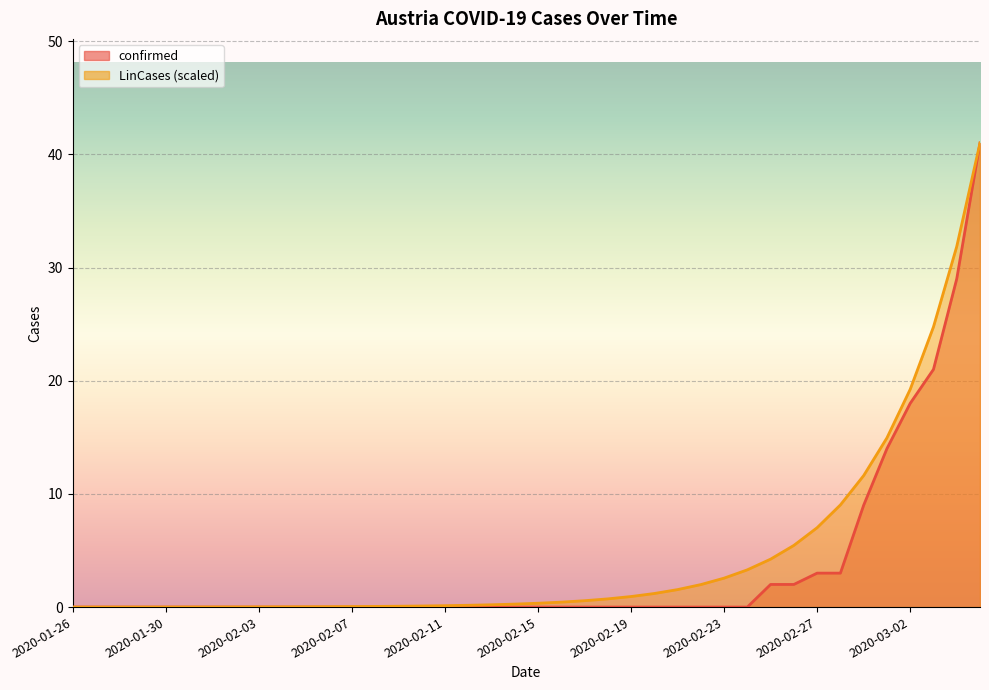

At how many categories does at least one series exceed 2?

12